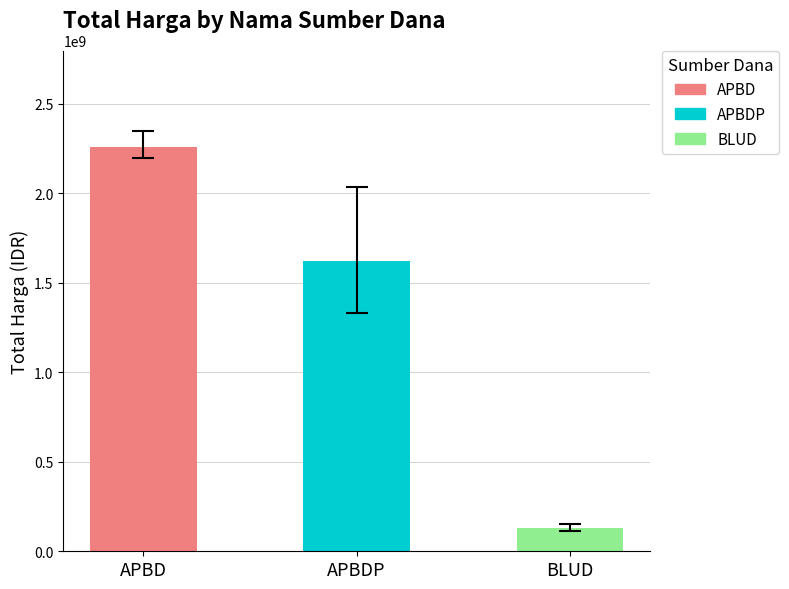

How many BLUD values are between 13442000 and 59935000?

3